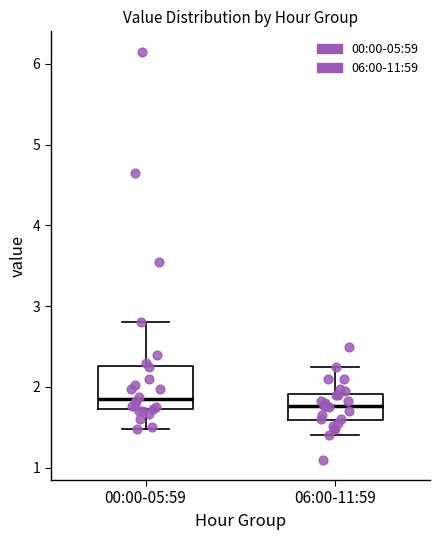

Comparing the boxes themselves (not the whiskers), which one is the tallest?

00:00-05:59